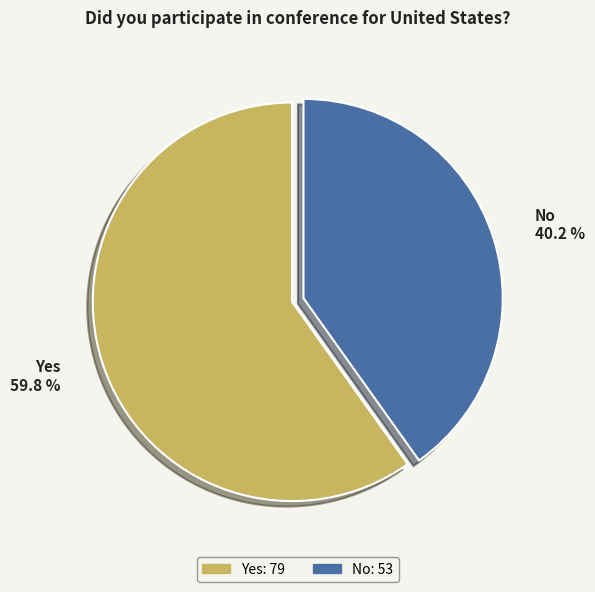

Is there any slice that represents more than half of the pie?

Yes